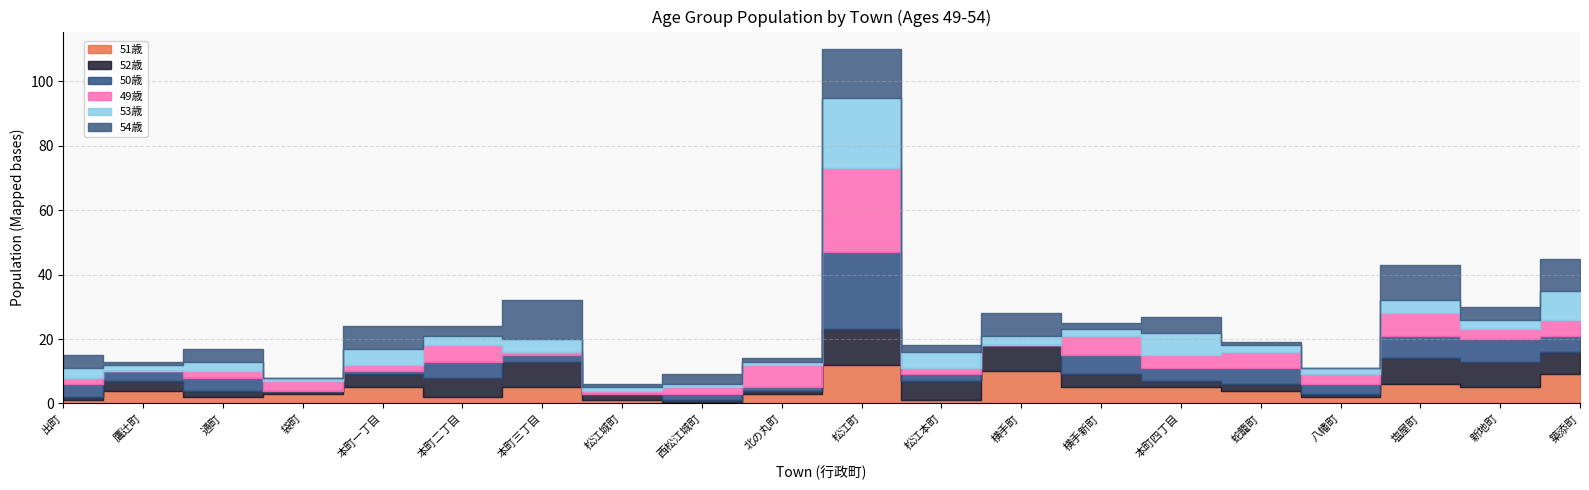

At which label does 52歳 reach its peak?

松江町